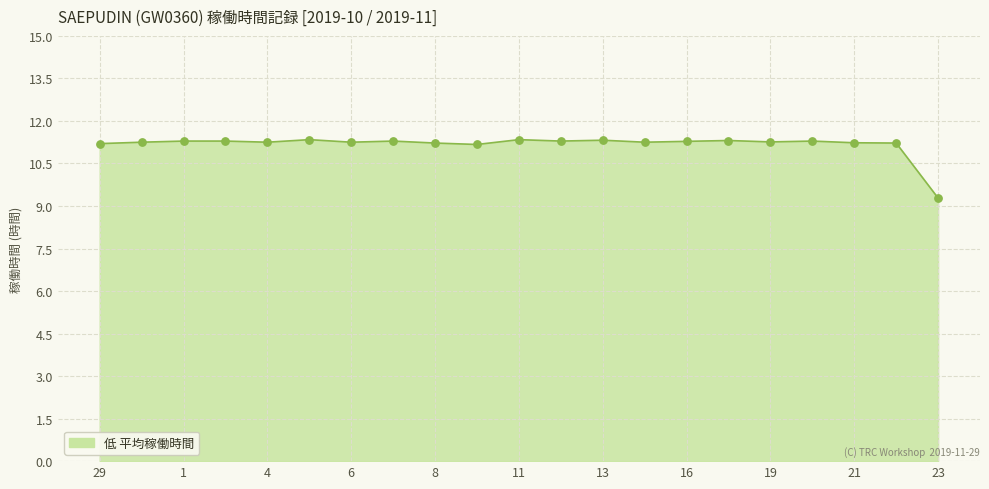

What is the smallest value displayed?

9.3